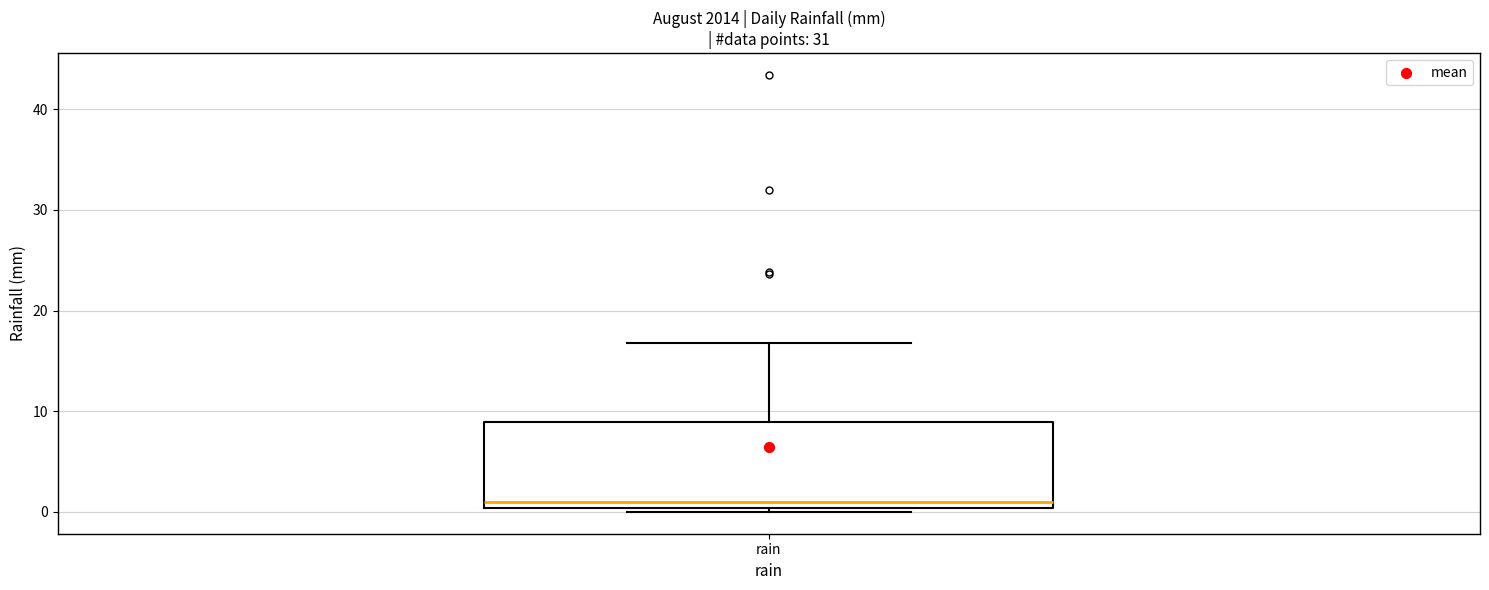

Where does the median line of the box for rain sit on the y-axis? The values are not printed on the chart, so give them approximately, as read against the axis.

1